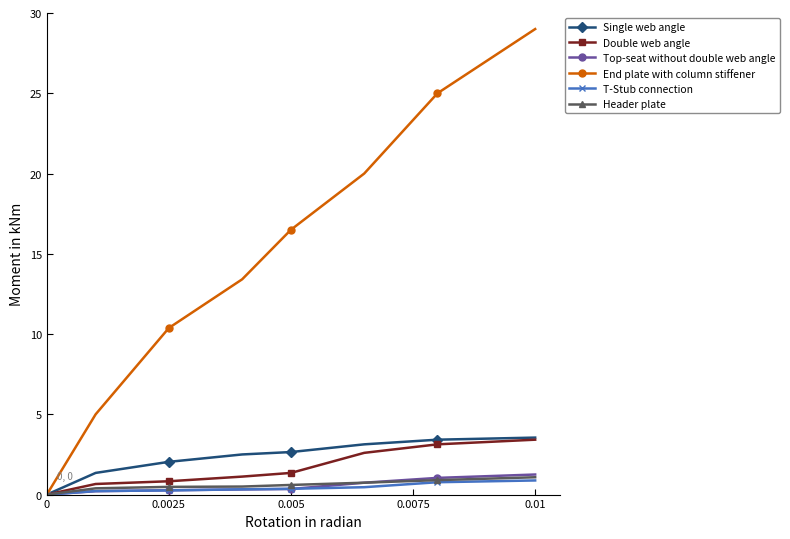

What is the maximum value shown in the chart?

29.0